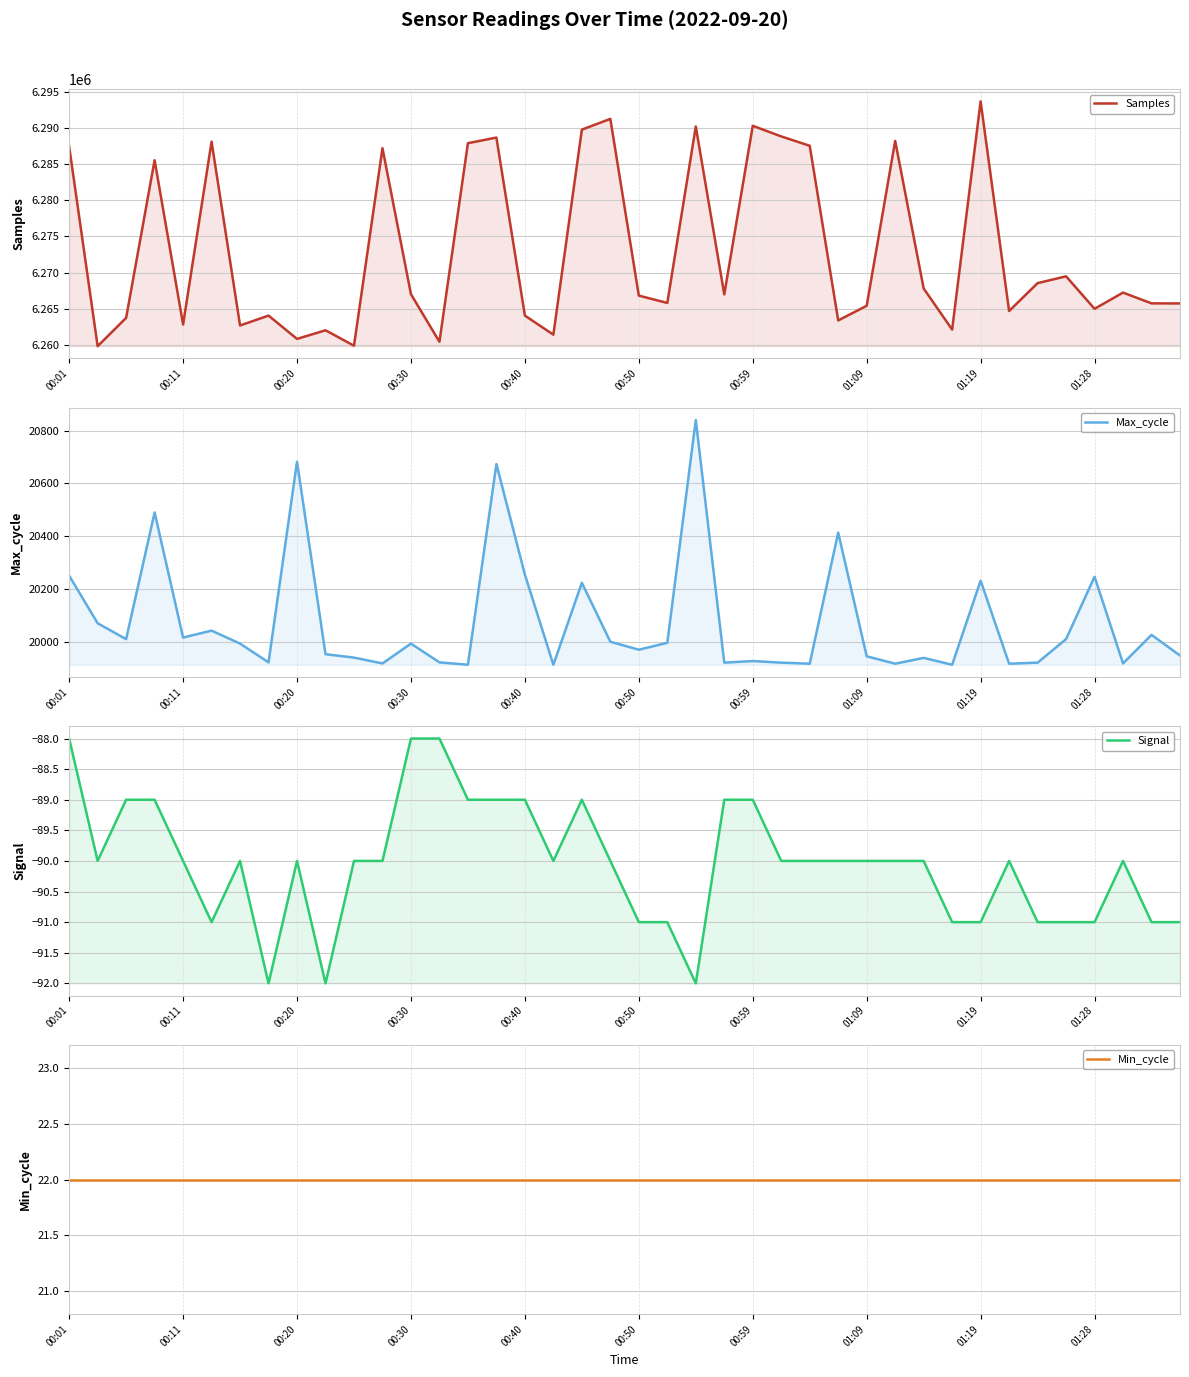

Reading left to right, transcribe all the data shown in this chart.

Samples: 6287404	6259842	6263750	6285519	6262838	6288080	6262701	6264063	6260847	6262039	6259905	6287180	6267016	6260448	6287871	6288645	6264064	6261431	6289739	6291224	6266825	6265810	6290178	6266994	6290272	6288803	6287514	6263396	6265421	6288186	6267806	6262135	6293642	6264698	6268546	6269486	6265004	6267240	6265754	6265744
Max_cycle: 20251	20071	20011	20490	20017	20043	19994	19923	20682	19954	19941	19919	19994	19923	19914	20673	20255	19914	20224	20001	19971	19997	20840	19922	19928	19922	19918	20414	19946	19918	19940	19914	20232	19918	19922	20011	20247	19919	20027	19949
Signal: -88	-90	-89	-89	-90	-91	-90	-92	-90	-92	-90	-90	-88	-88	-89	-89	-89	-90	-89	-90	-91	-91	-92	-89	-89	-90	-90	-90	-90	-90	-90	-91	-91	-90	-91	-91	-91	-90	-91	-91
Min_cycle: 22	22	22	22	22	22	22	22	22	22	22	22	22	22	22	22	22	22	22	22	22	22	22	22	22	22	22	22	22	22	22	22	22	22	22	22	22	22	22	22